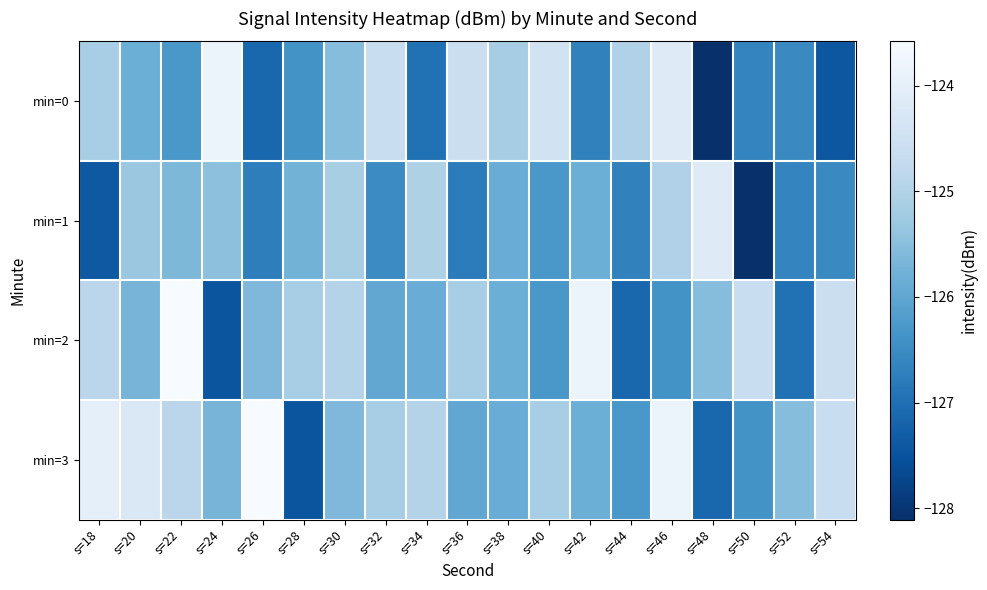

Rank the series at s=18 from lowest to highest value.

min=1, min=0, min=2, min=3